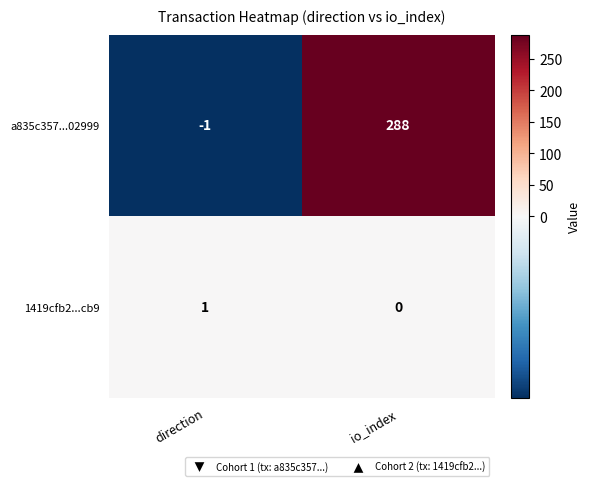

Which series changed the most between direction and io_index?

a835c357...02999